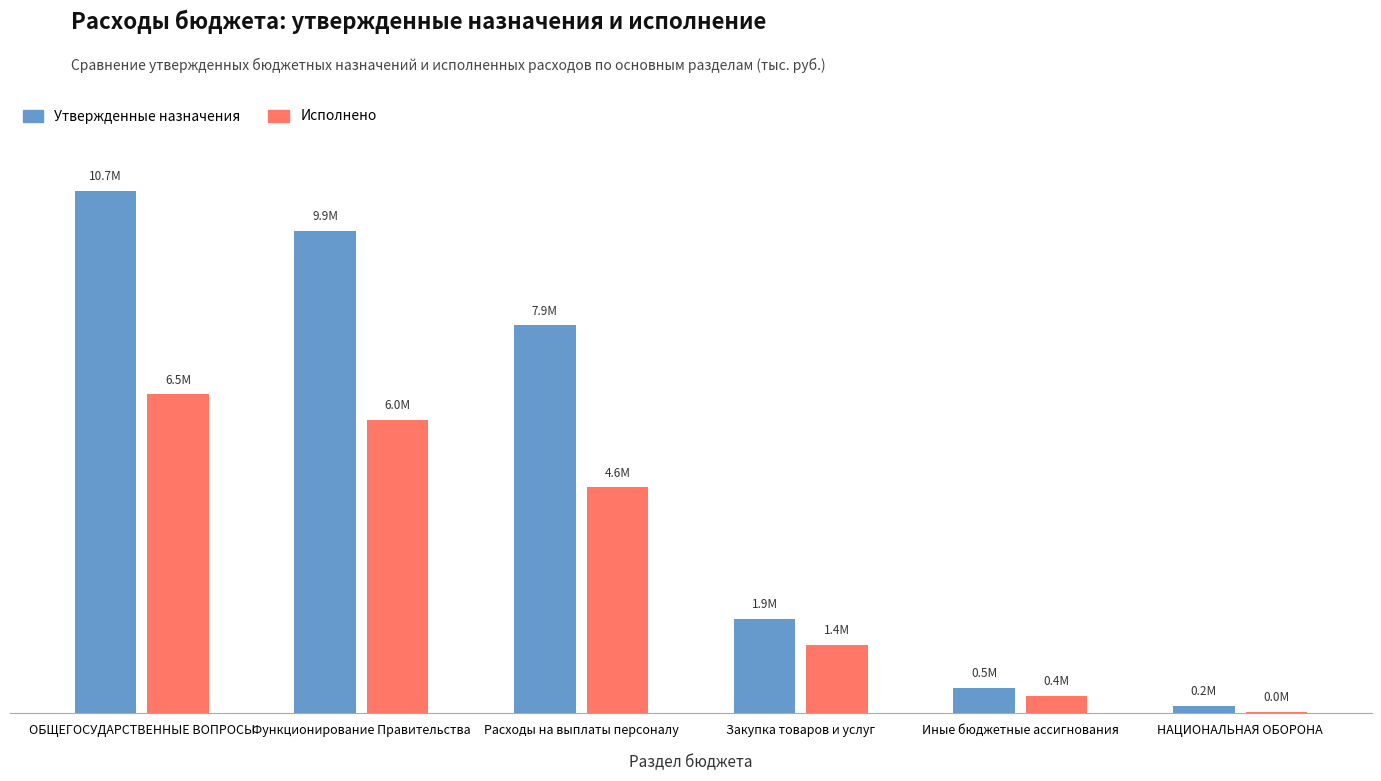

What is the difference between the second highest and minimum values in the Утвержденные назначения series?

9710700.0